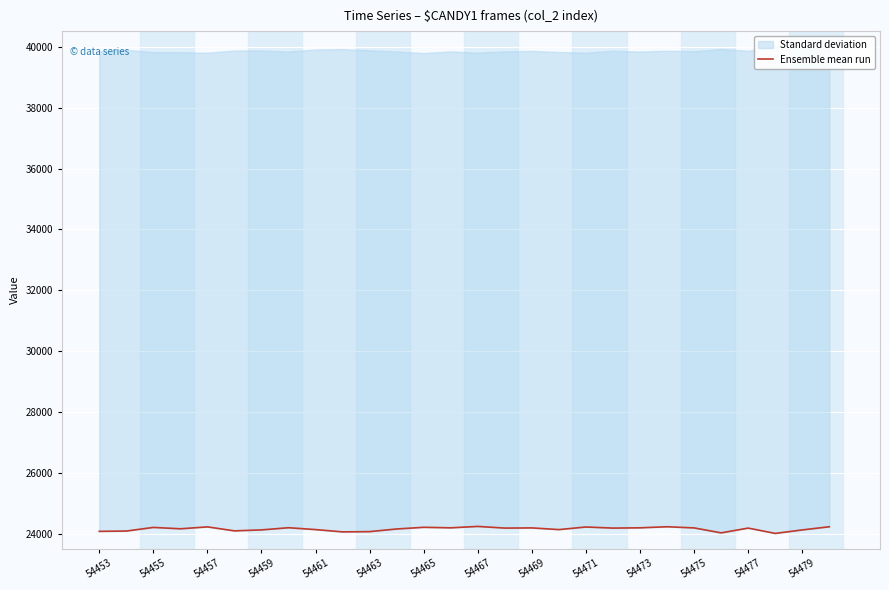

Reading right to left, list all the values displayed in this chart.

24224	24120	24005	24180	24023	24186	24224	24189	24180	24216	24131	24186	24180	24235	24189	24206	24151	24064	24055	24131	24192	24121	24089	24220	24157	24202	24083	24073